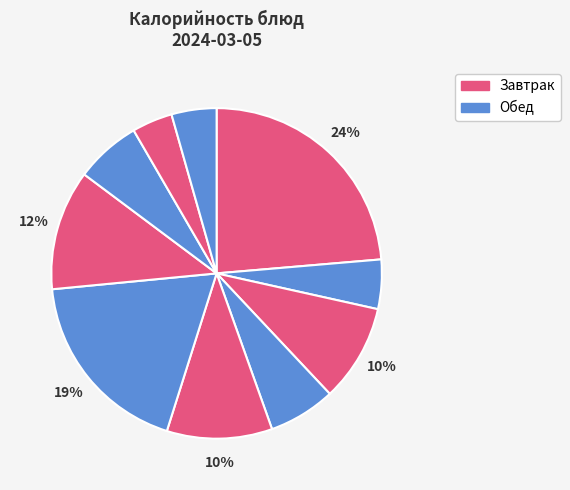

Does any single category account for the majority?

No